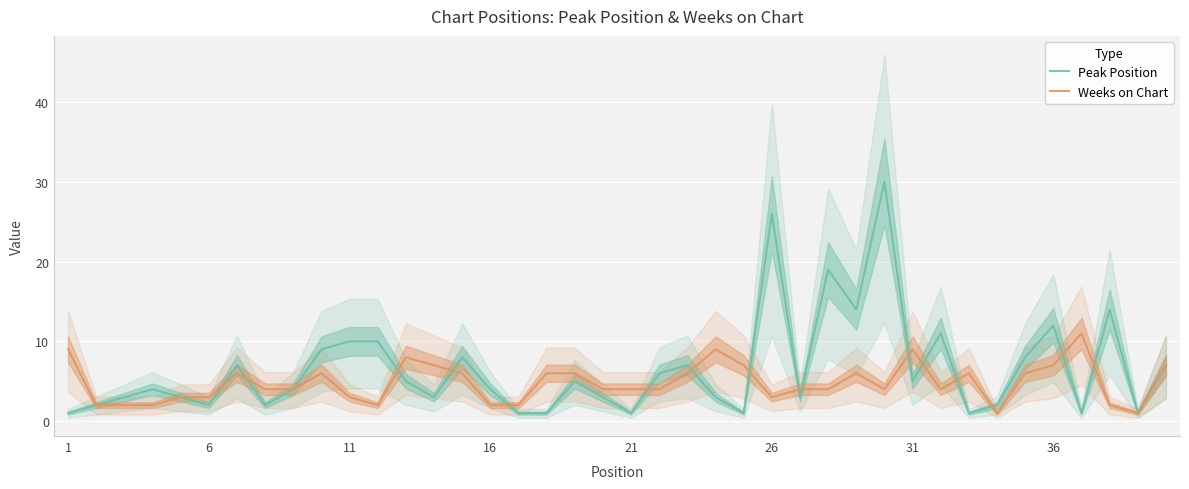

True or false: Weeks on Chart has a value of 12 at 36.

False